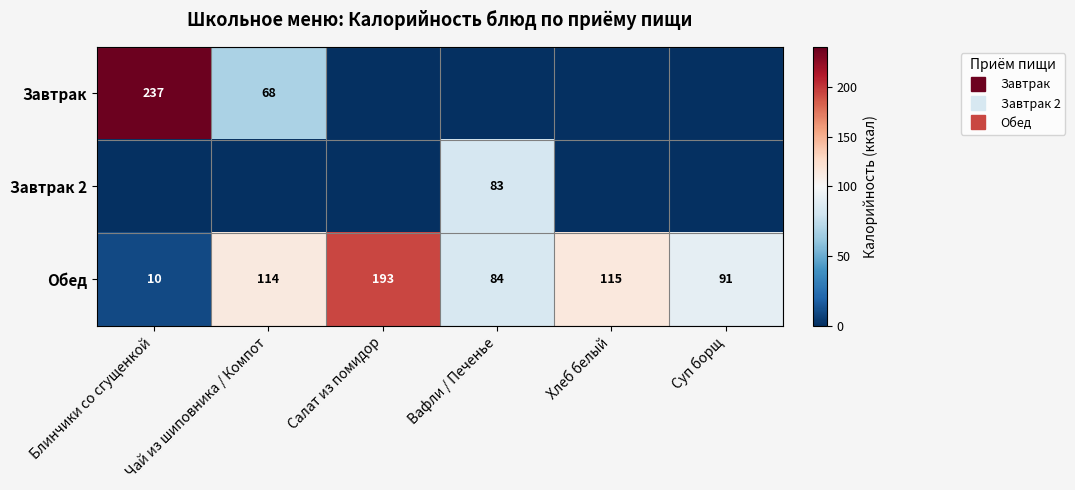

Which category has the lowest value in the Завтрак 2 series?

Блинчики со сгущенкой